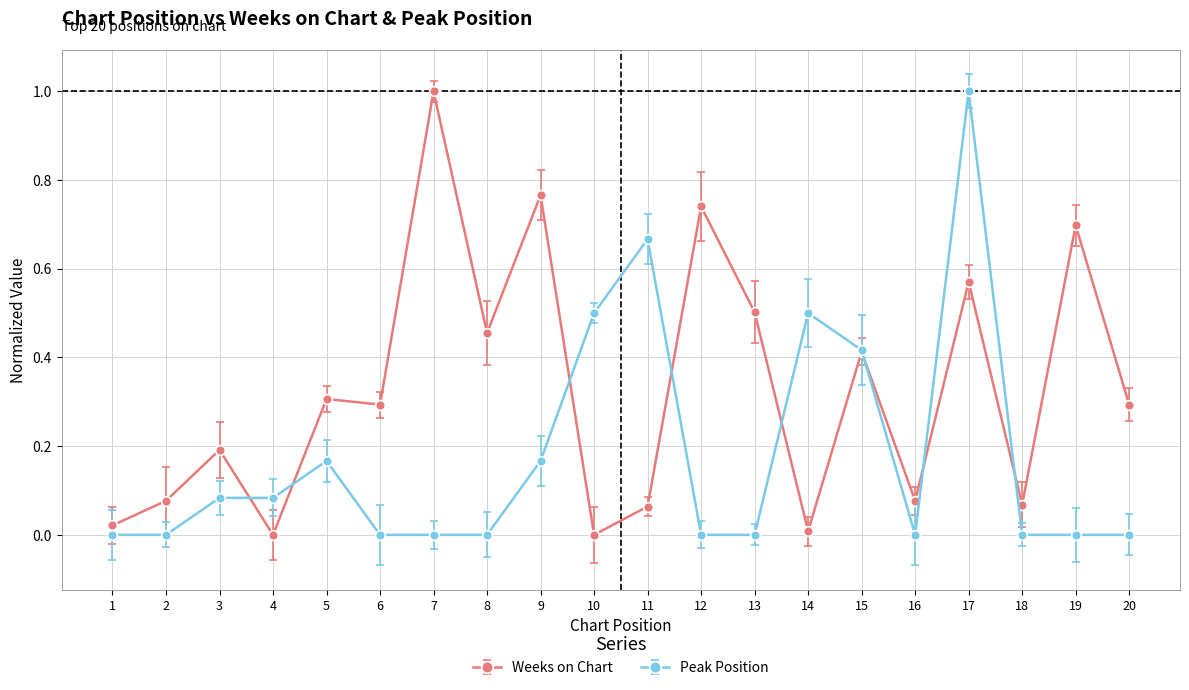

At which category does Weeks on Chart reach its first local peak?

3